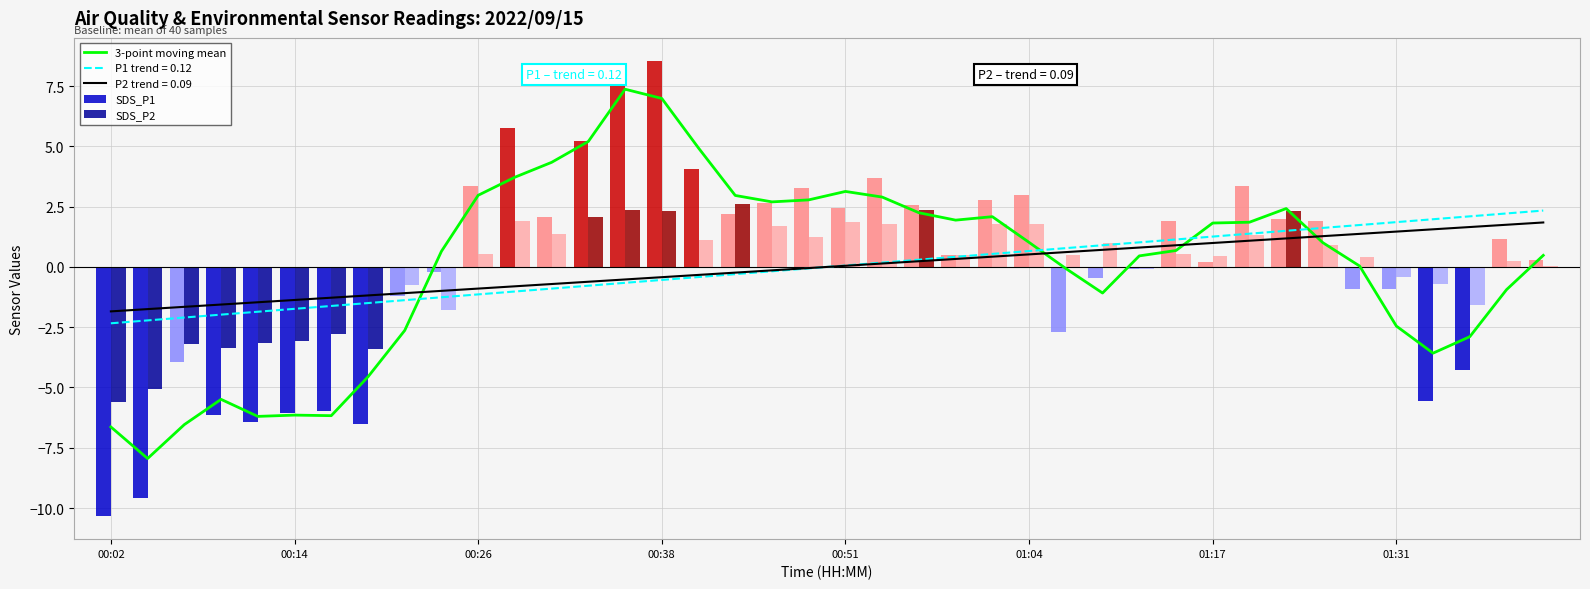

Is it true that SDS_P1 equals -10.3 at 00:02?

True